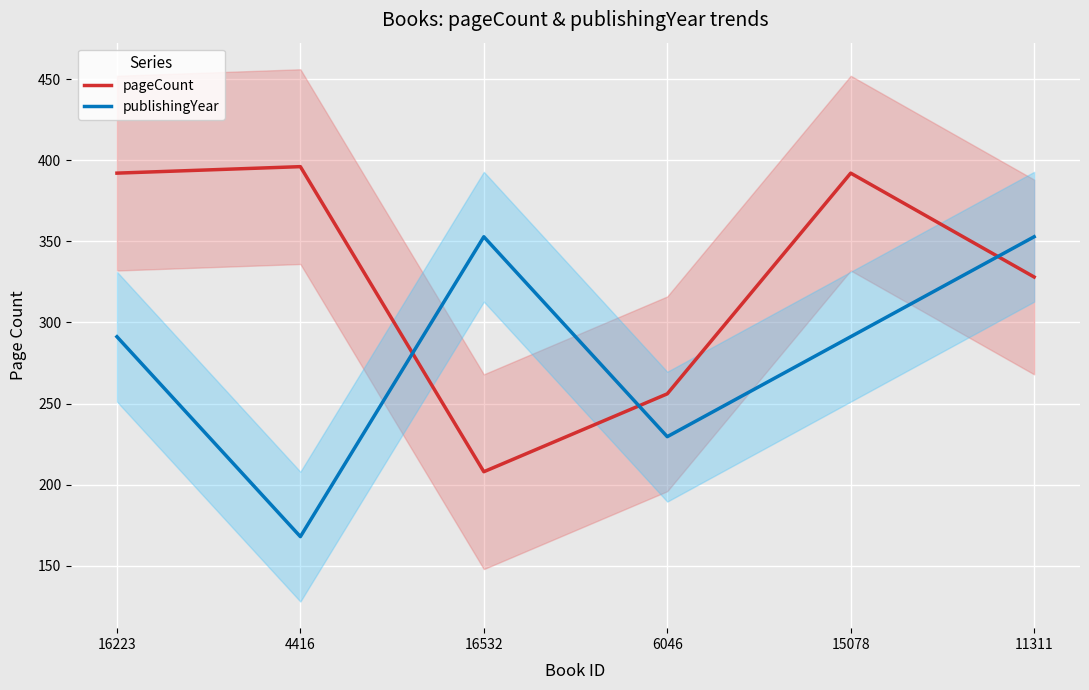

List the series in order of their overall mean, lowest first.

publishingYear, pageCount